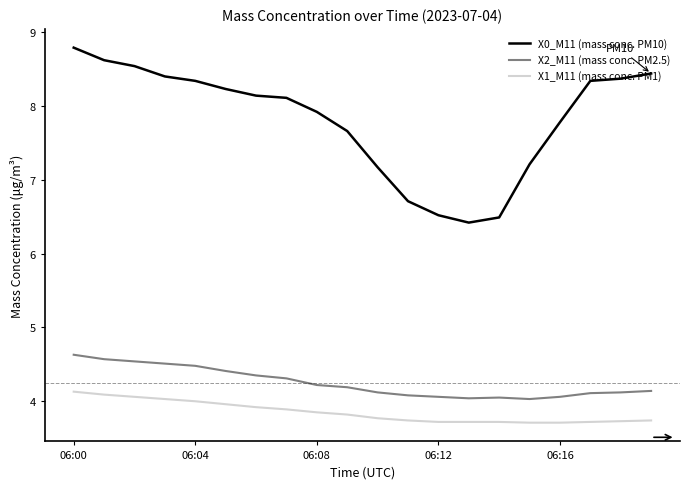

What is the minimum value shown in the chart?

3.7